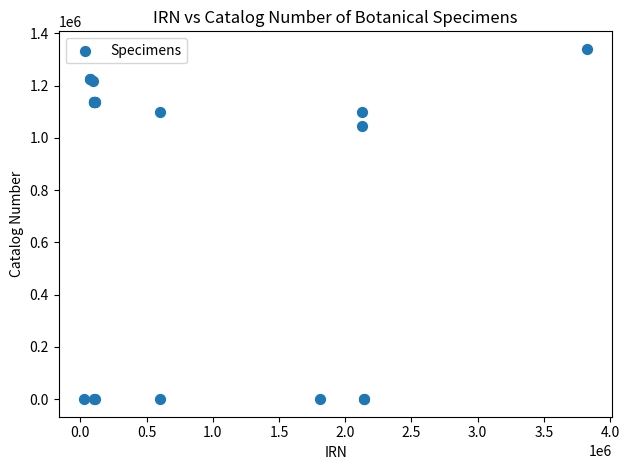

What Y value in the scatter plot is closest to 670261?

1046227